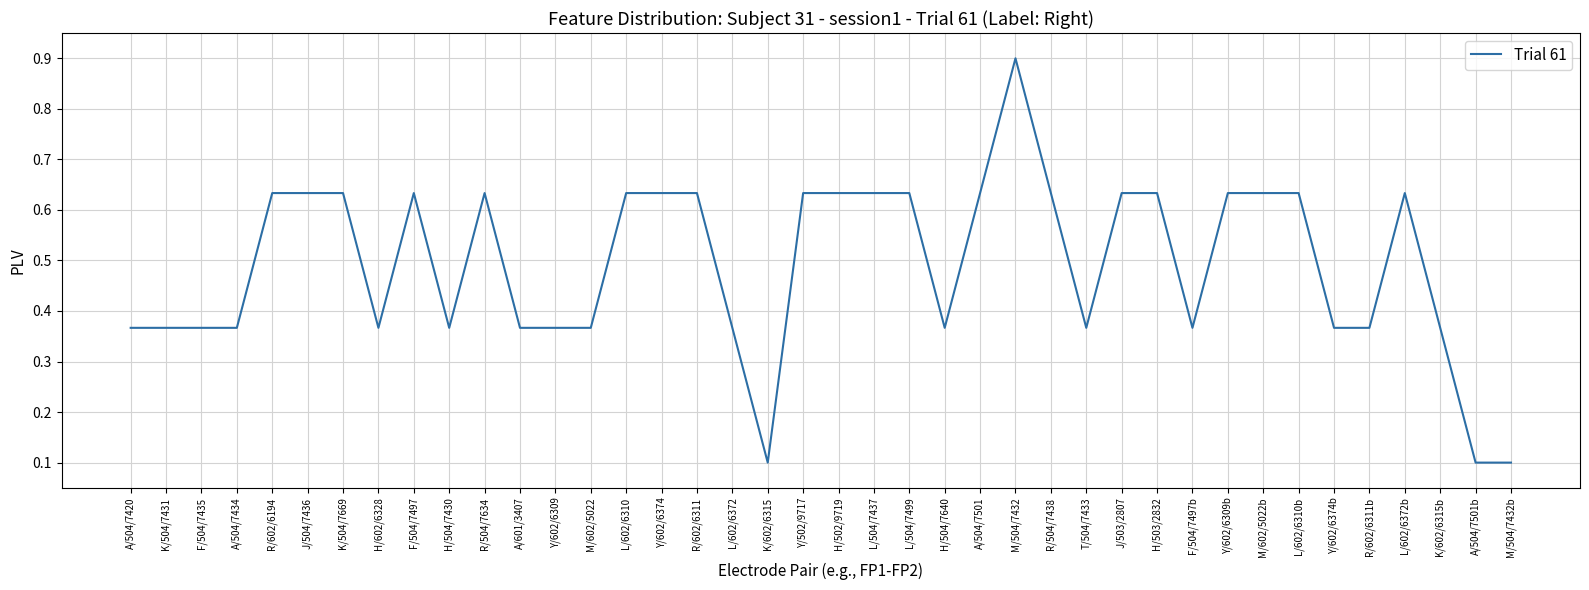

How many lines are shown in the chart?

1